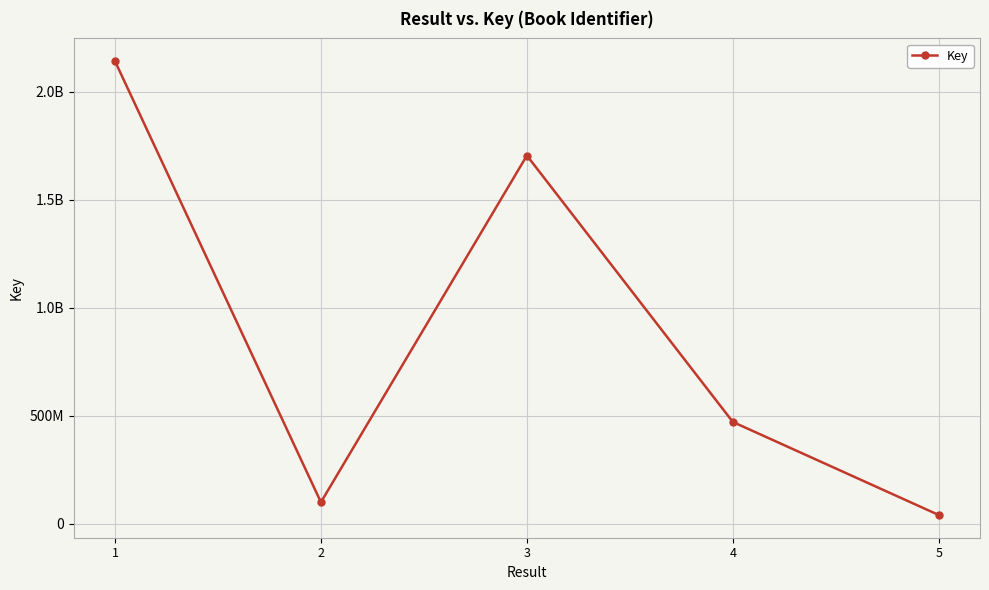

Which has a higher value, 2 or 4?

4